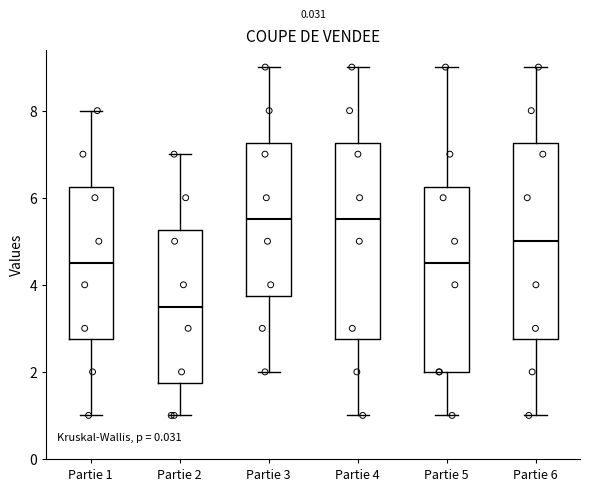

Reading left to right, transcribe this box plot: for each box, give where its median line is, the range the box spans, and where its two whiskers end, as read against the y-axis. The values are not printed on the chart, so give them approximately, as read against the axis.

Partie 1: median 4.6, box 2.8 to 6.2, whiskers 1.0 to 8.0
Partie 2: median 3.6, box 1.8 to 5.2, whiskers 1.0 to 7.0
Partie 3: median 5.6, box 3.8 to 7.2, whiskers 2.0 to 9.0
Partie 4: median 5.6, box 2.8 to 7.2, whiskers 1.0 to 9.0
Partie 5: median 4.6, box 2.0 to 6.2, whiskers 1.0 to 9.0
Partie 6: median 5.0, box 2.8 to 7.2, whiskers 1.0 to 9.0